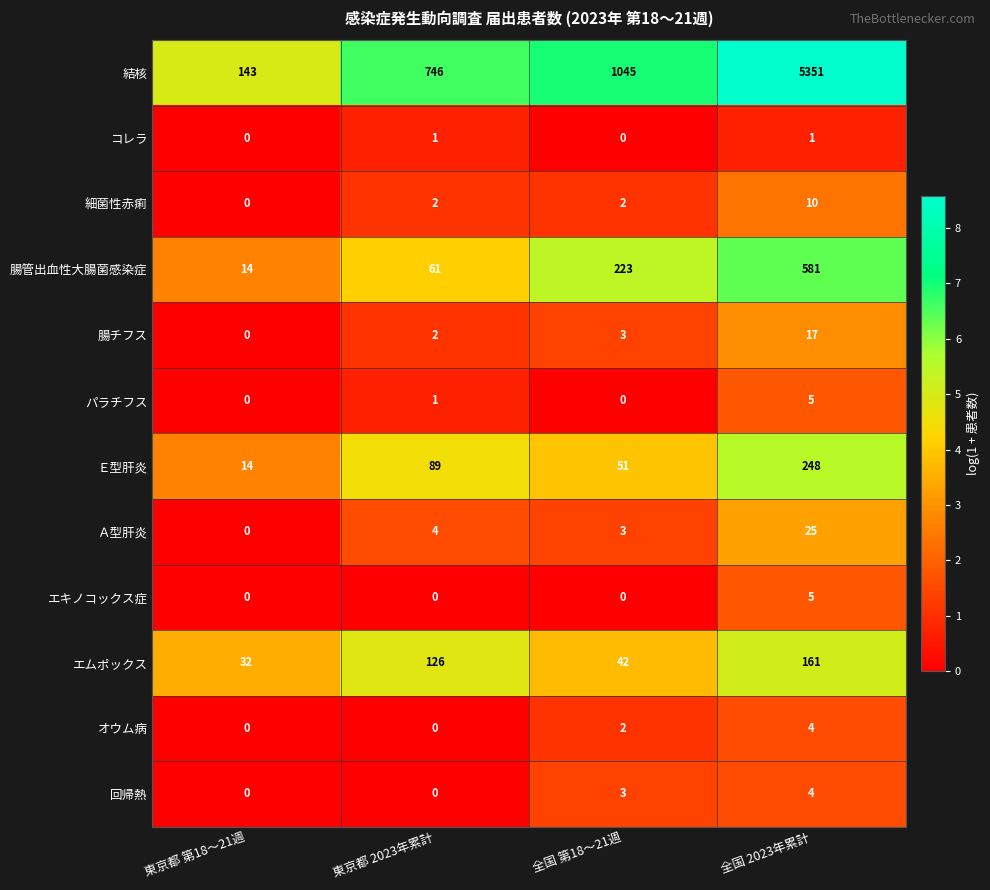

Which series has the largest total across all categories?

結核